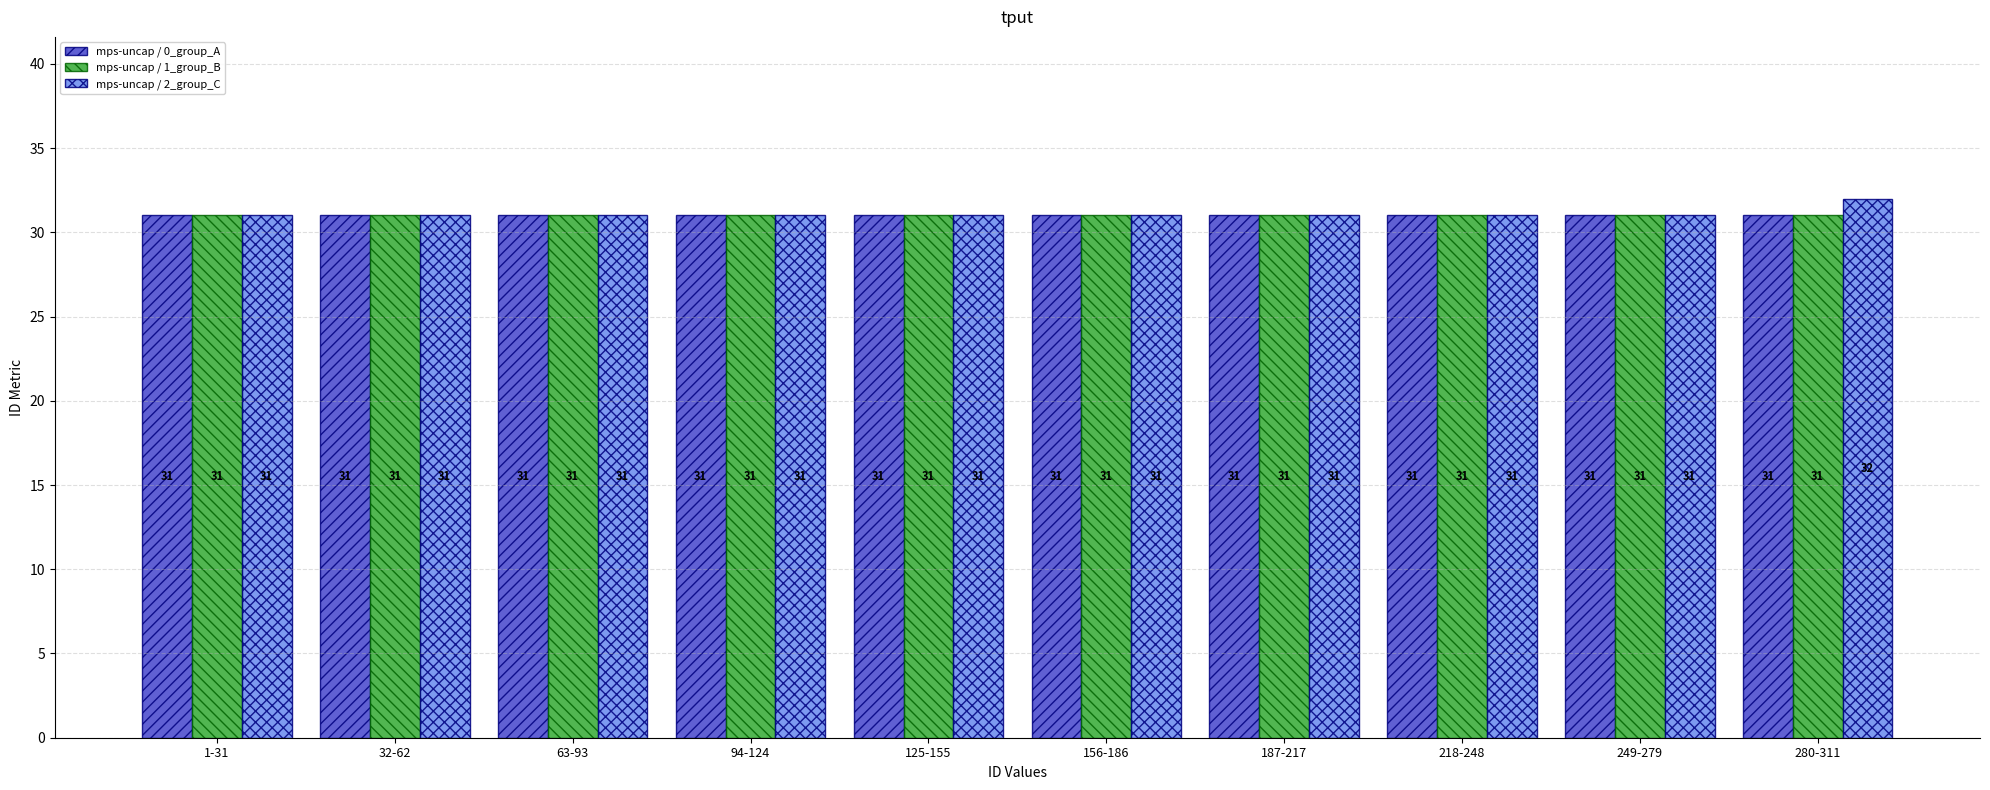

Which series has the largest range (max minus min)?

mps-uncap / 2_group_C